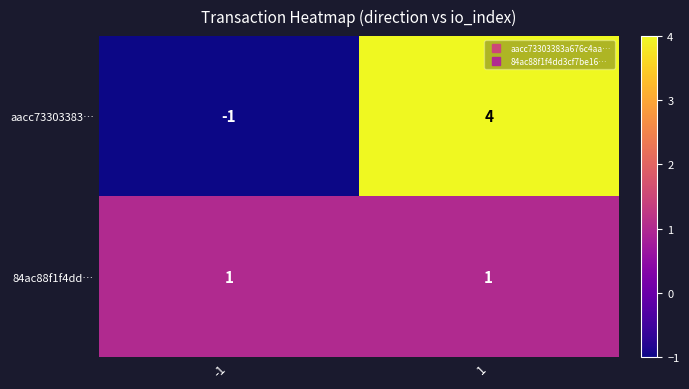

Which series changed the most between -1 and 1?

aacc73303383…